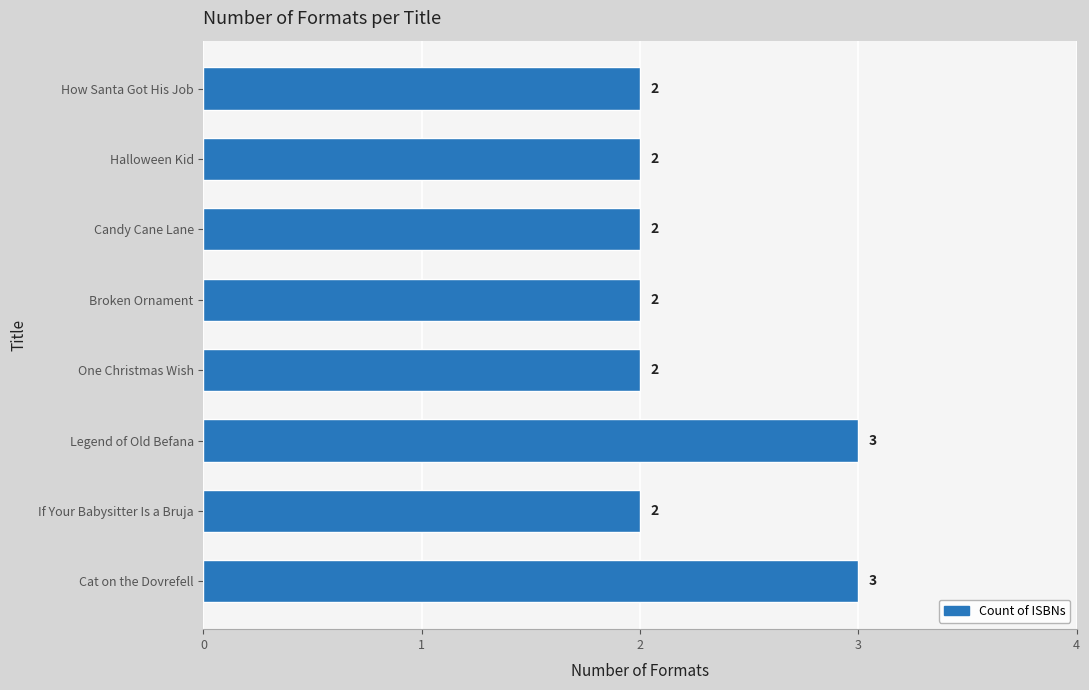

How many series are shown in this chart?

1